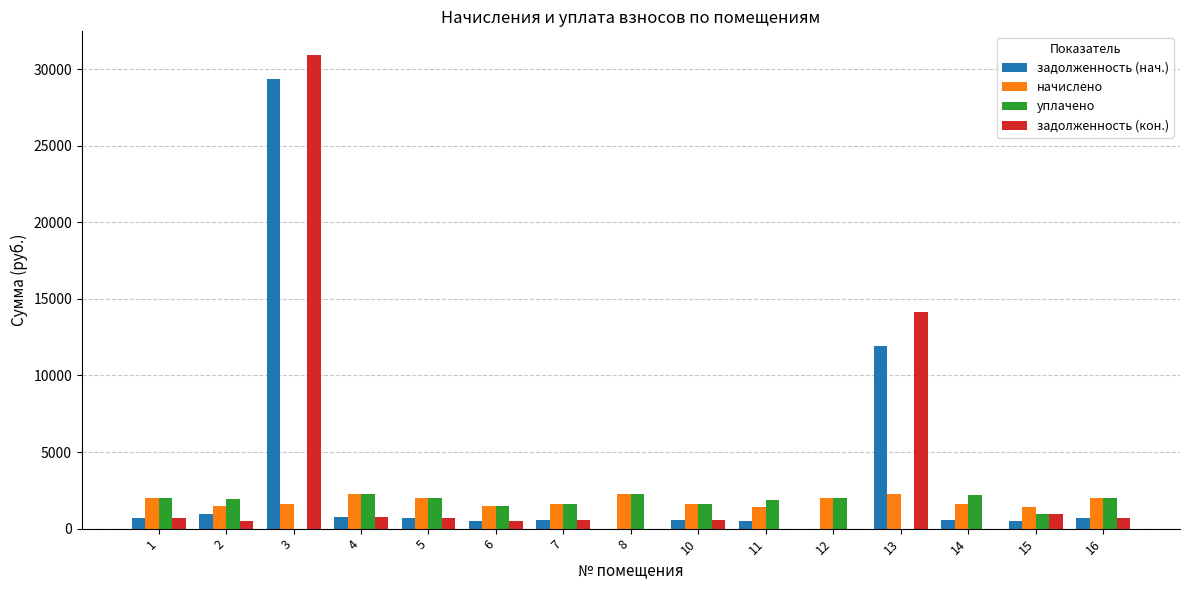

What is the greatest value displayed?

30925.8